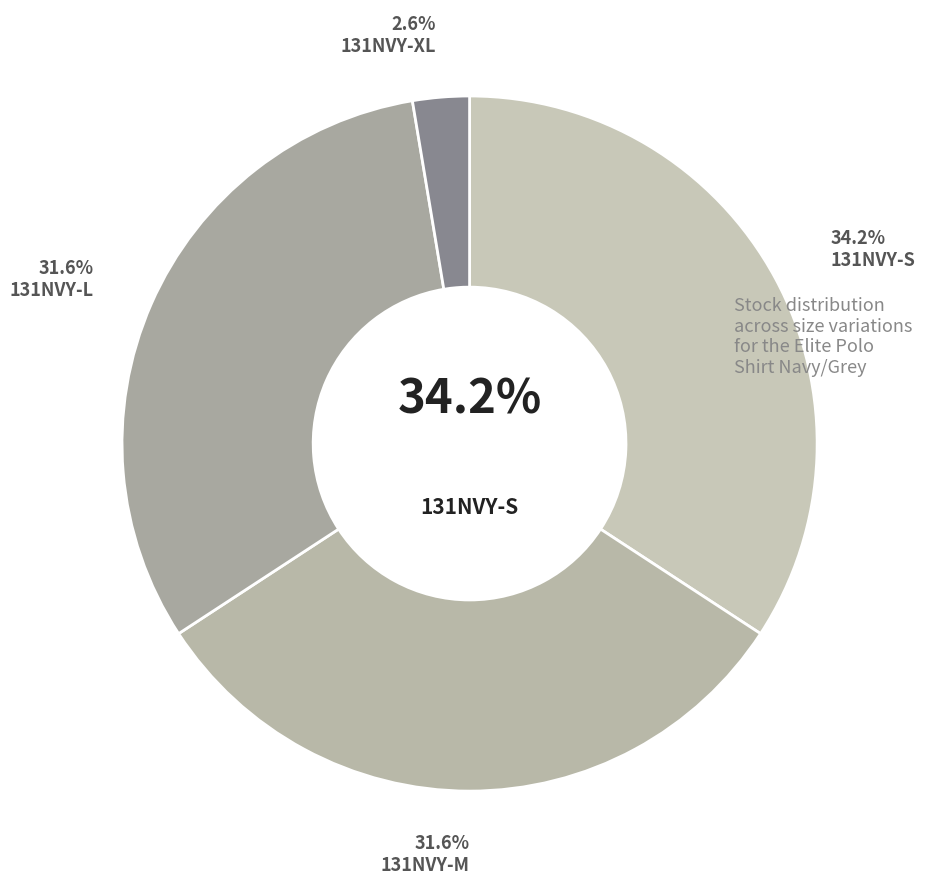

Do 131NVY-S and 131NVY-XL together represent more than half of the pie?

No